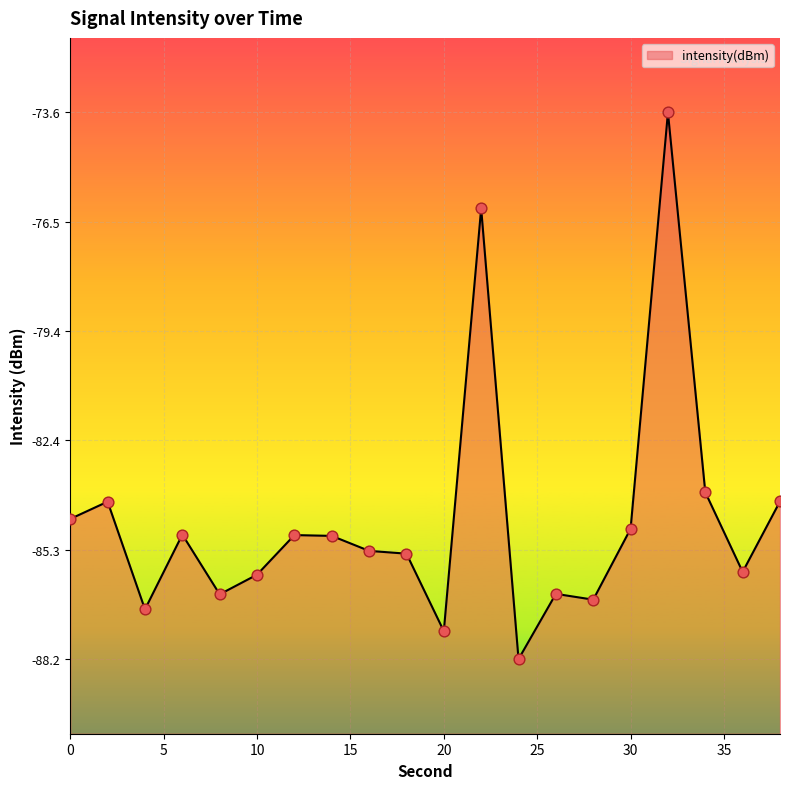

Between 16 and 34, which is larger?

34